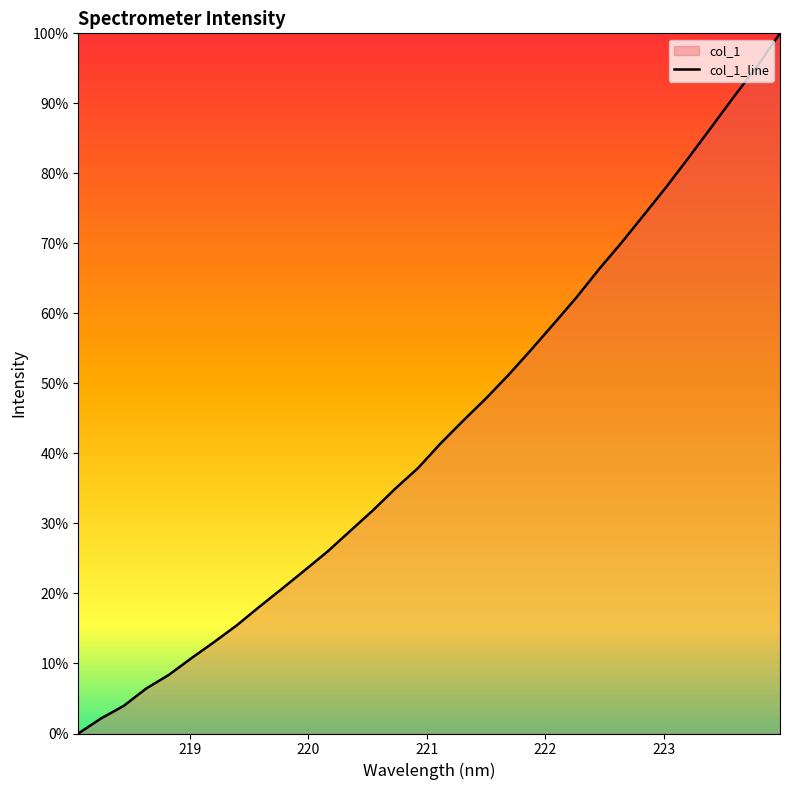

What is the difference between the maximum and minimum values?

100.0